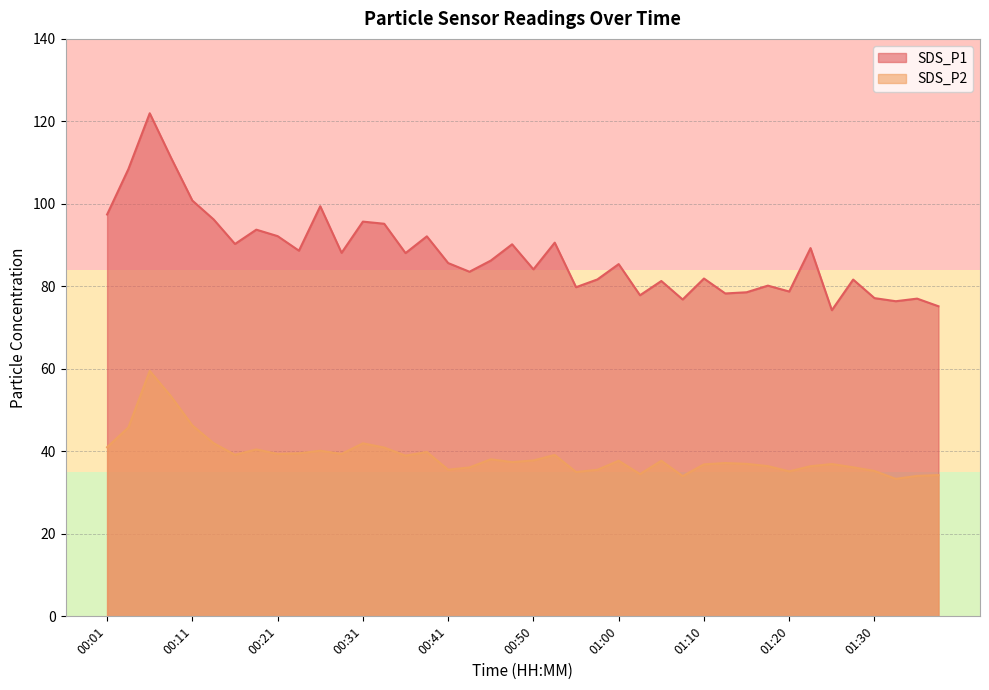

What are all the series names shown in the legend?

SDS_P1, SDS_P2